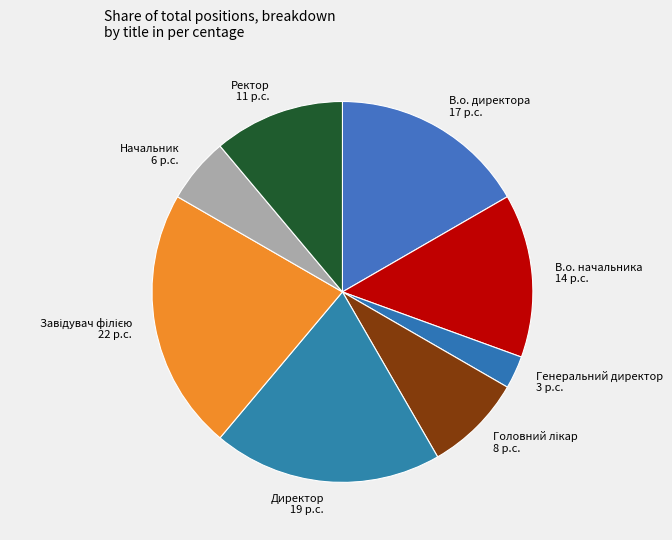

True or false: Генеральний директор accounts for 14% of the total.

False